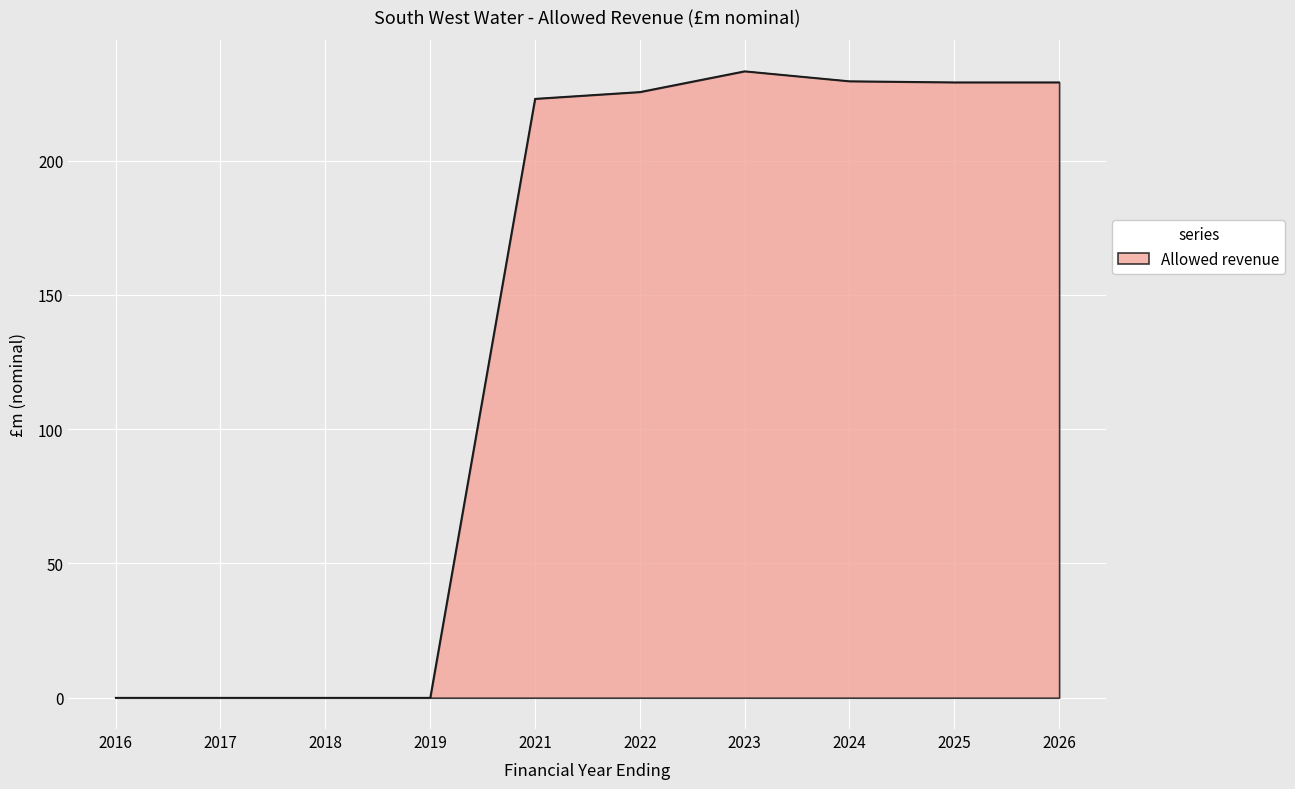

Which has a higher value, 2021 or 2019?

2021